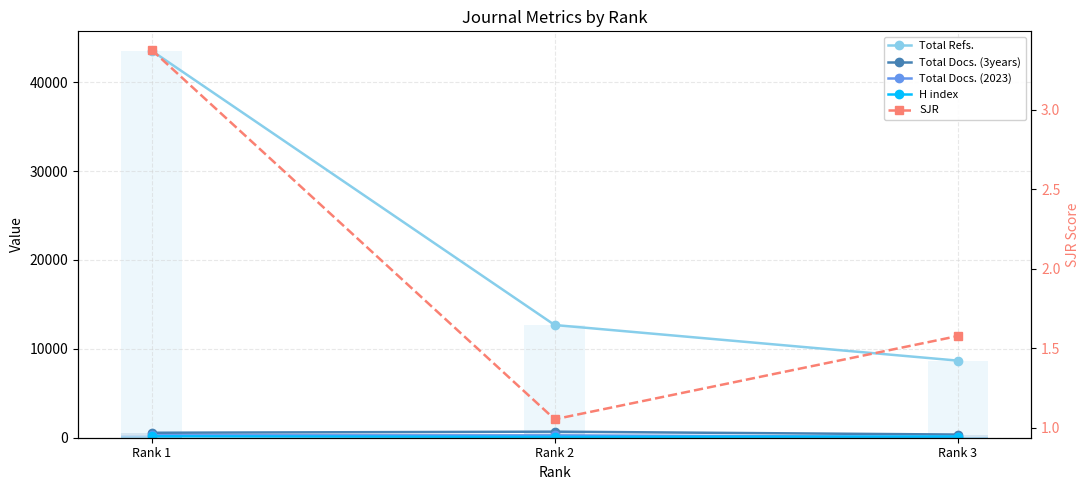

At which label does Total Docs. (2023) first exceed 265?

Rank 1